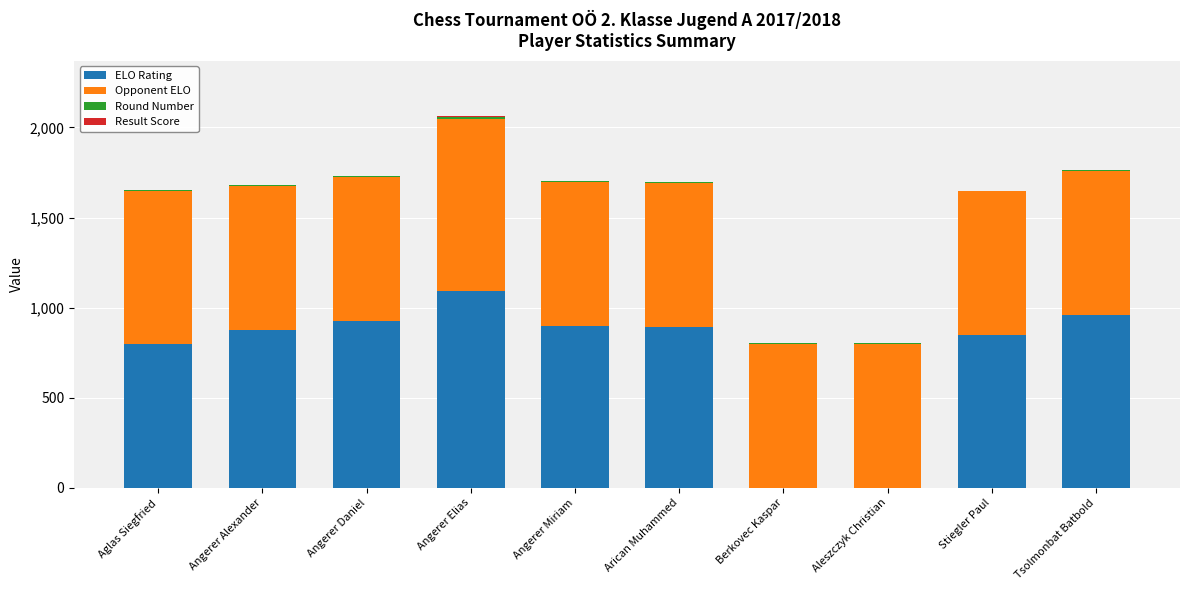

The ELO Rating series shows 325.7 at Arican Muhammed. True or false?

False